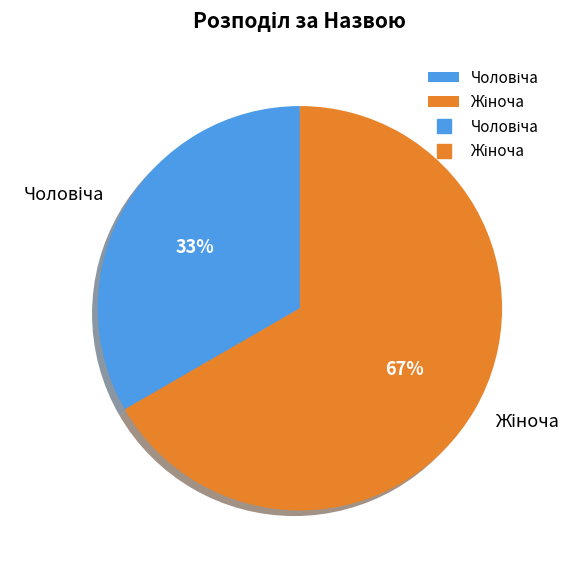

How many slices are in this pie chart?

2